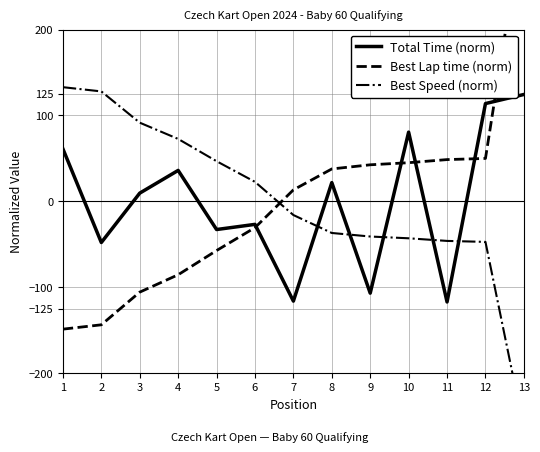

Reading right to left, what are all the values shown in this chart?

Total Time (norm): 13=124.4	12=113.8	11=-117.1	10=80.6	9=-106.8	8=21.8	7=-116.1	6=-26.8	5=-32.8	4=36.0	3=9.6	2=-47.9	1=61.1
Best Lap time (norm): 13=333.9	12=50.0	11=48.6	10=45.0	9=42.6	8=37.7	7=13.4	6=-30.6	5=-57.2	4=-85.4	3=-105.6	2=-143.6	1=-148.7
Best Speed (norm): 13=-264.8	12=-47.2	11=-46.0	10=-43.0	9=-40.9	8=-36.8	7=-15.9	6=22.7	5=46.7	4=72.7	3=91.6	2=128.0	1=132.9